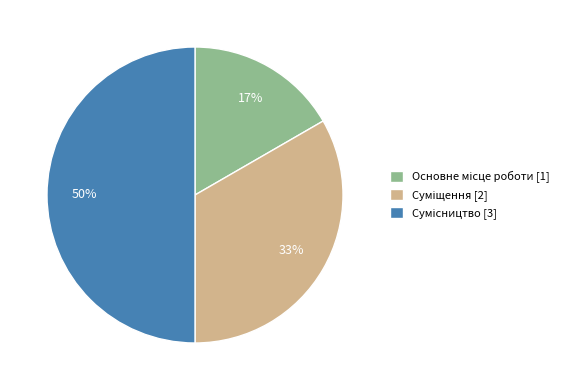

To the nearest percent, what is the average slice percentage?

33%